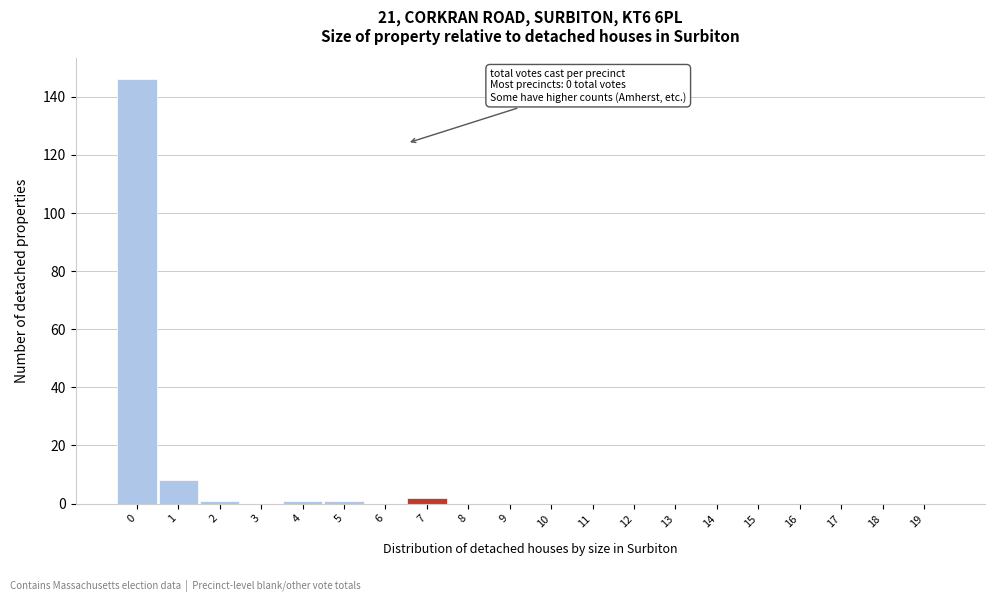

Reading left to right, extract all data points from this chart.

0=146	1=8	2=1	3=0	4=1	5=1	6=0	7=2	8=0	9=0	10=0	11=0	12=0	13=0	14=0	15=0	16=0	17=0	18=0	19=0